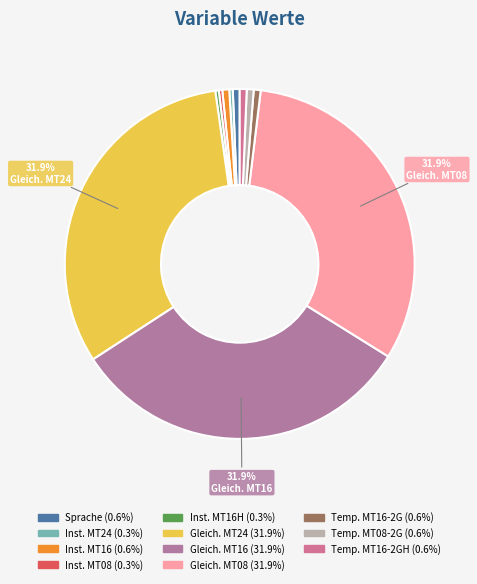

Count the number of slices in the pie.

11